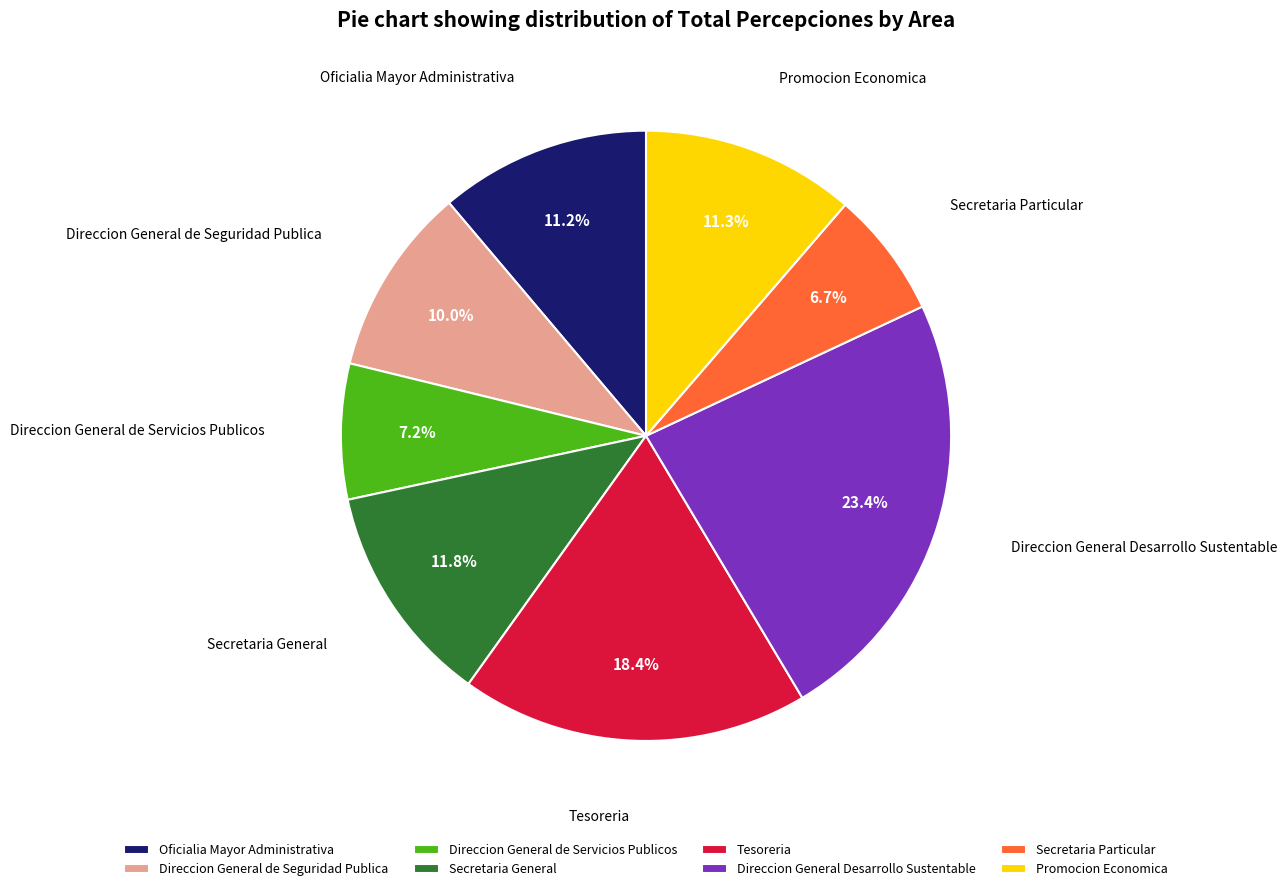

What is the largest slice in the pie chart?

Direccion General Desarrollo Sustentable